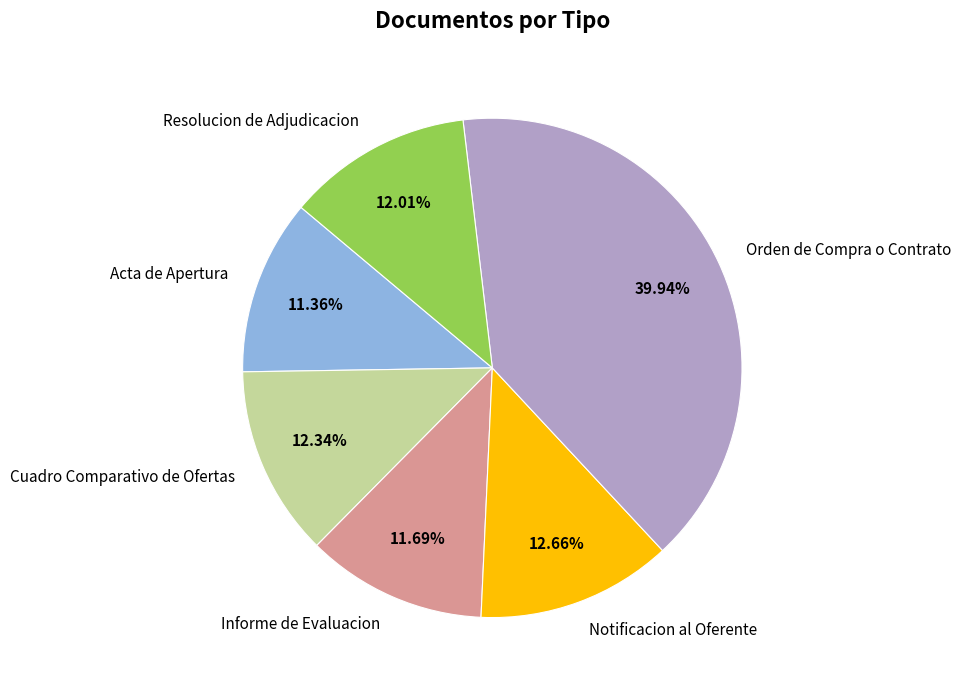

How many slices are in this pie chart?

6